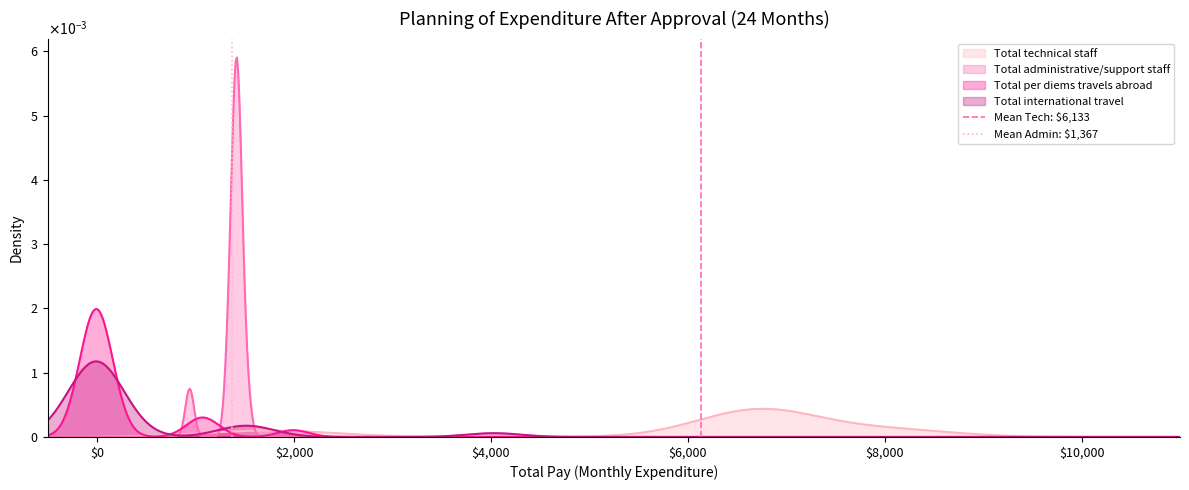

At which category is the sum across all series the highest?

$0